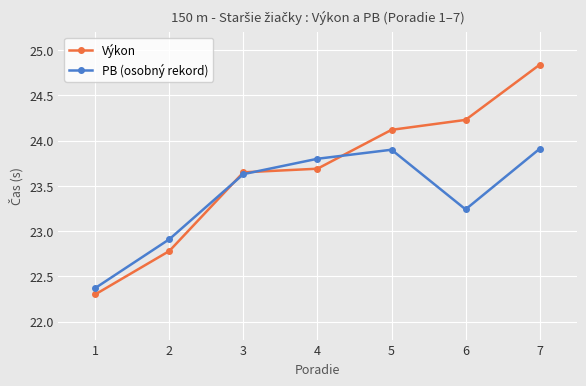

What is the total value across all series at 2?

45.7